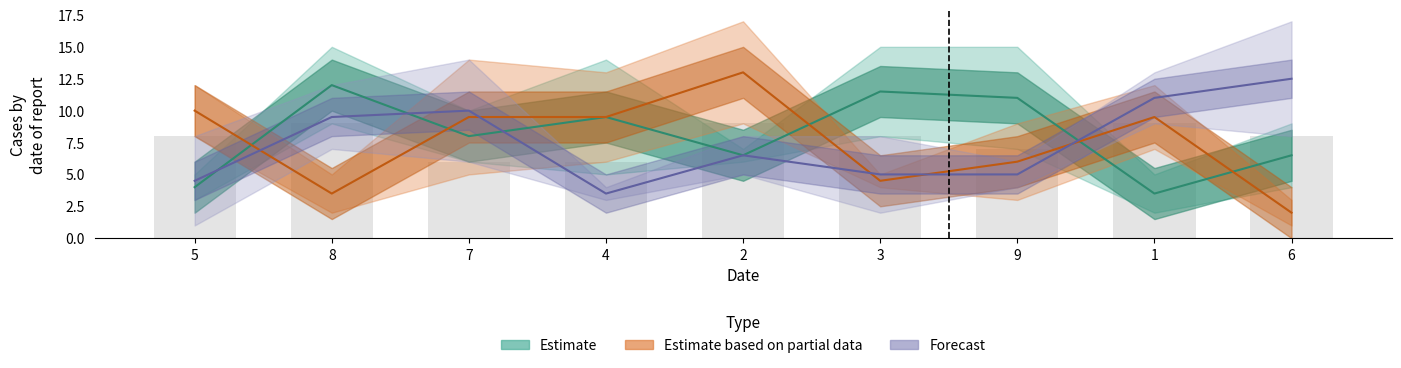

The value of col_8 at 8 is 4. True or false?

False